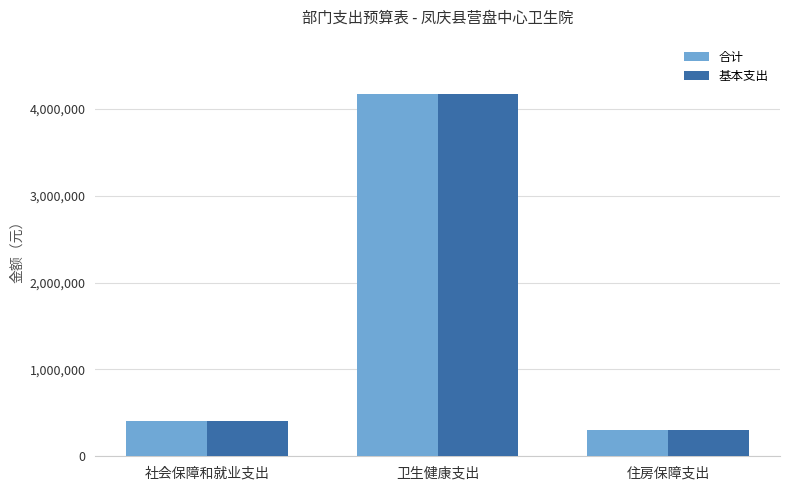

What is the smallest value displayed?

301681.0